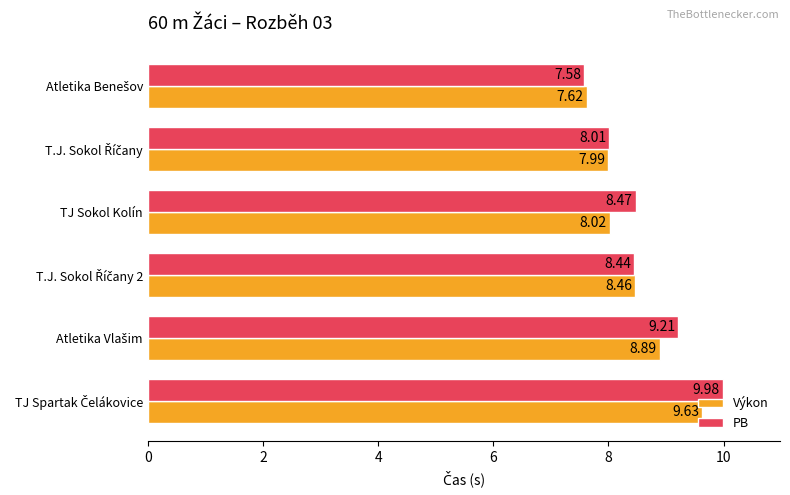

Which series has the largest total across all categories?

PB